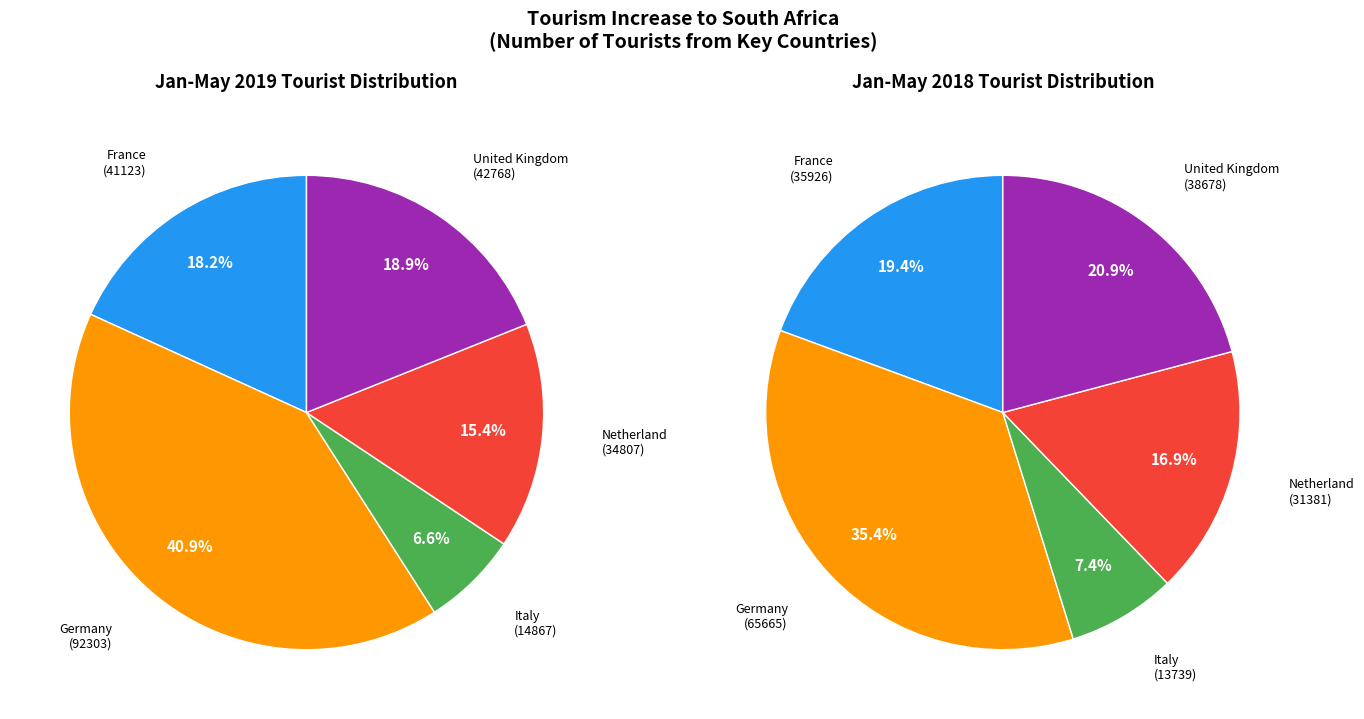

Does 2 represent more than half of the total?

No